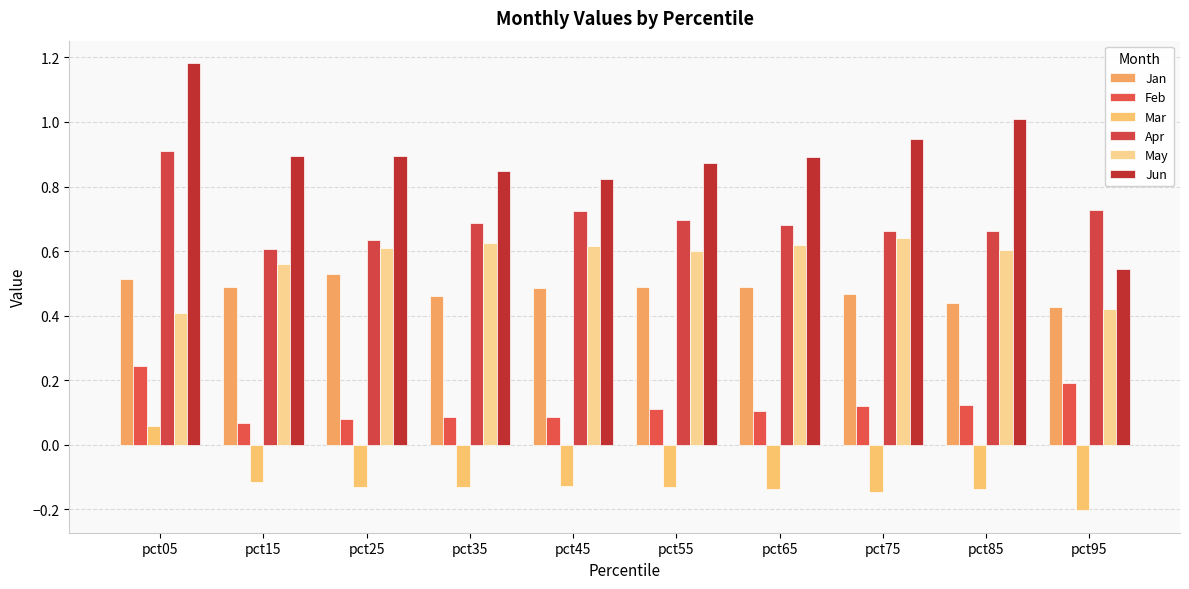

Which series changed the most between pct35 and pct65?

Jun